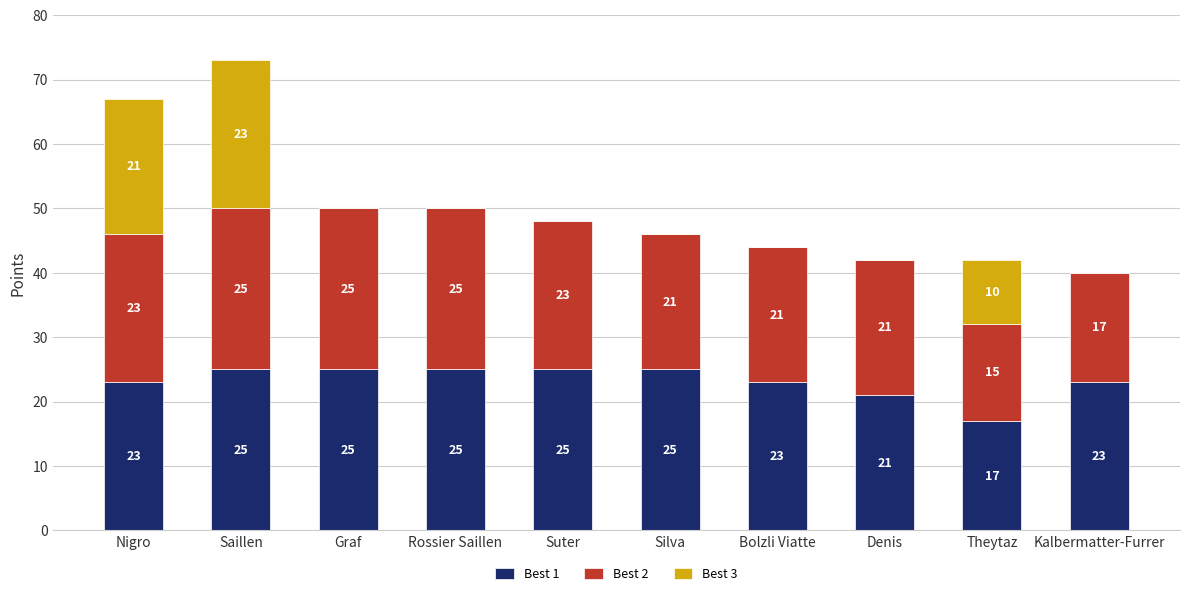

What is the maximum value for Best 1?

25